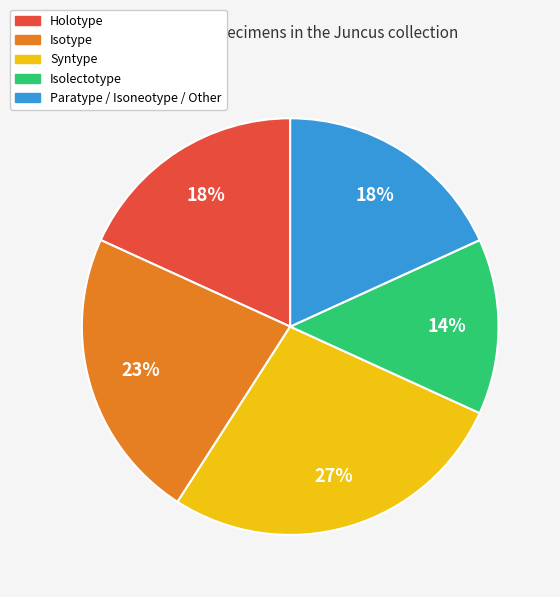

Does any single category account for the majority?

No